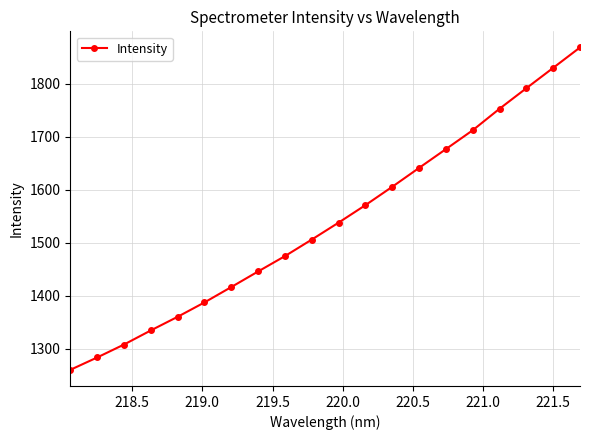

How many categories are shown in the chart?

20